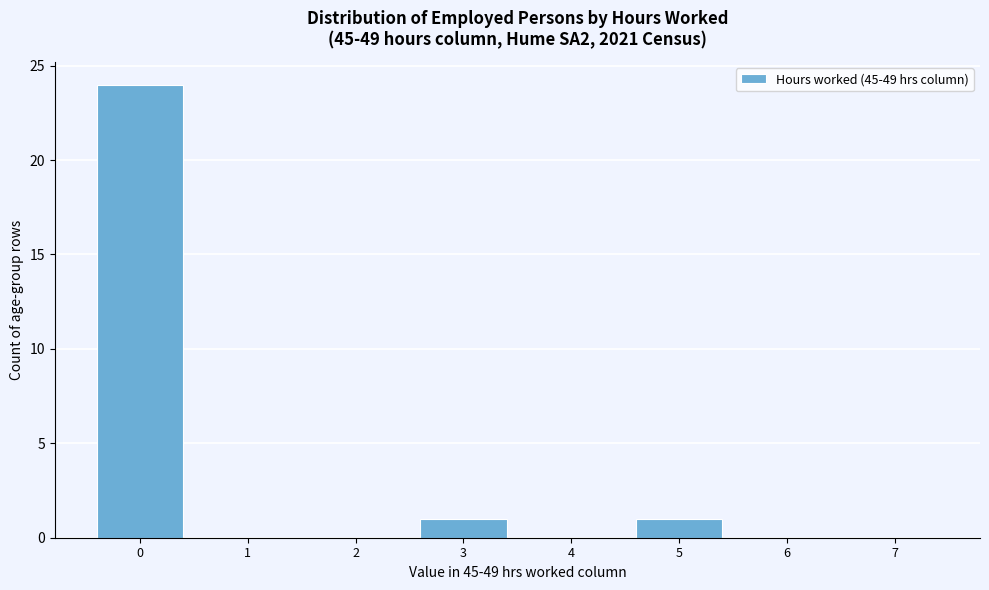

Reading left to right, transcribe this chart: for each bar, give the range it covers on the x-axis and its height. The values are not printed on the chart, so give them approximately, as read against the axis.

-0.5 to 0.5: 24
0.5 to 1.5: 0
1.5 to 2.5: 0
2.5 to 3.5: 1
3.5 to 4.5: 0
4.5 to 5.5: 1
5.5 to 6.5: 0
6.5 to 7.5: 0